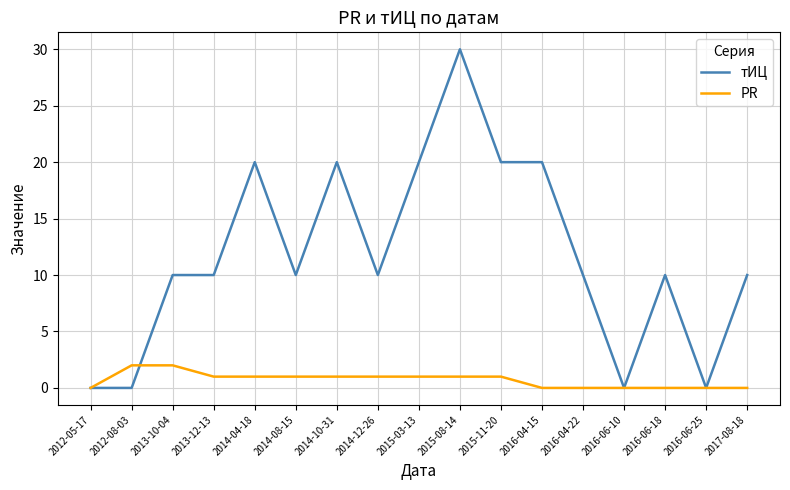

Does the chart have visible grid lines?

Yes